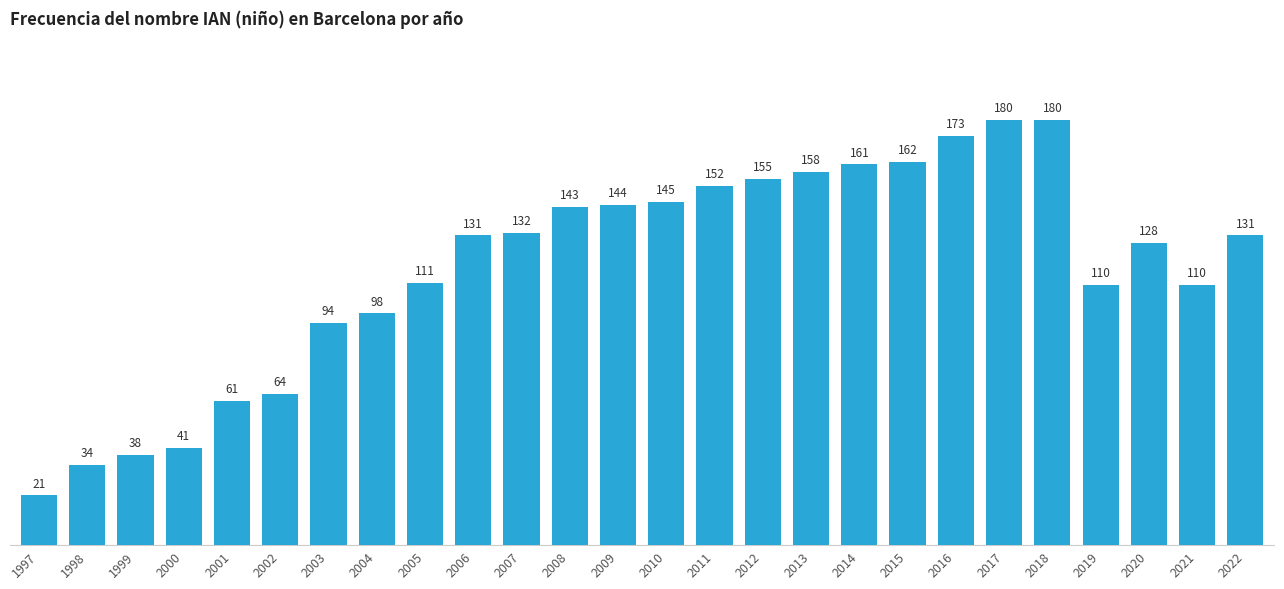

Does the chart contain any negative values?

No